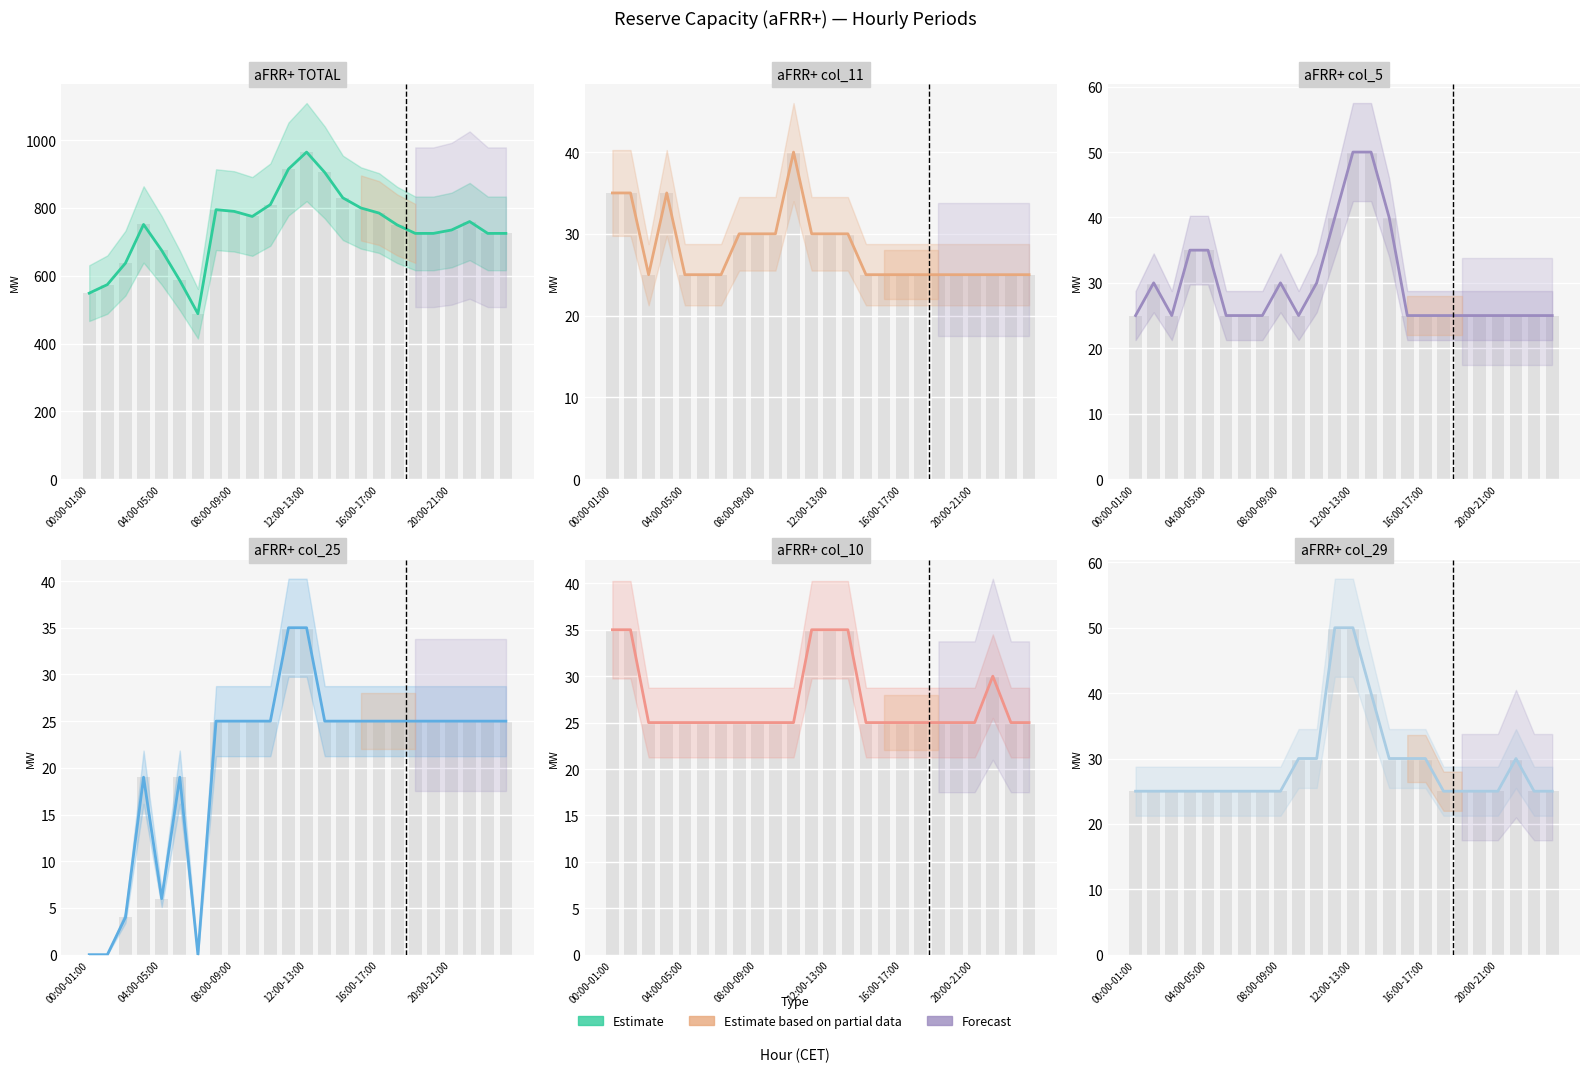

The aFRR+ col_11 series shows 41.8 at 23. True or false?

False